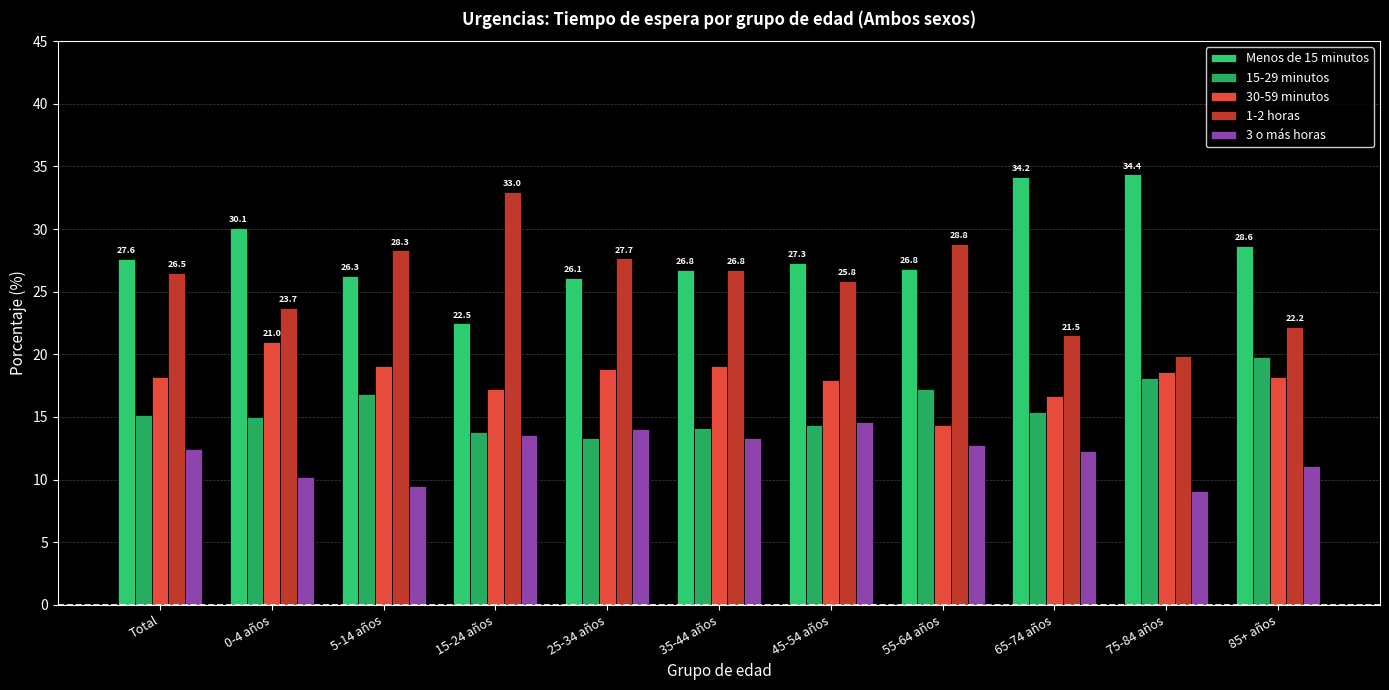

What value does the 15-29 minutos series have at 75-84 años?

18.1